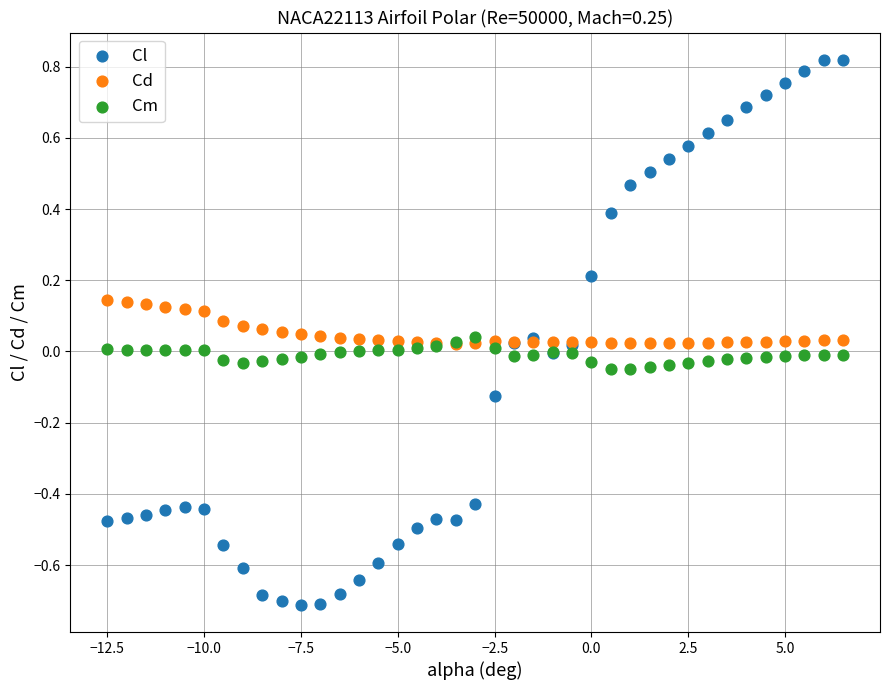

What are all the series names shown in the legend?

Cl, Cd, Cm